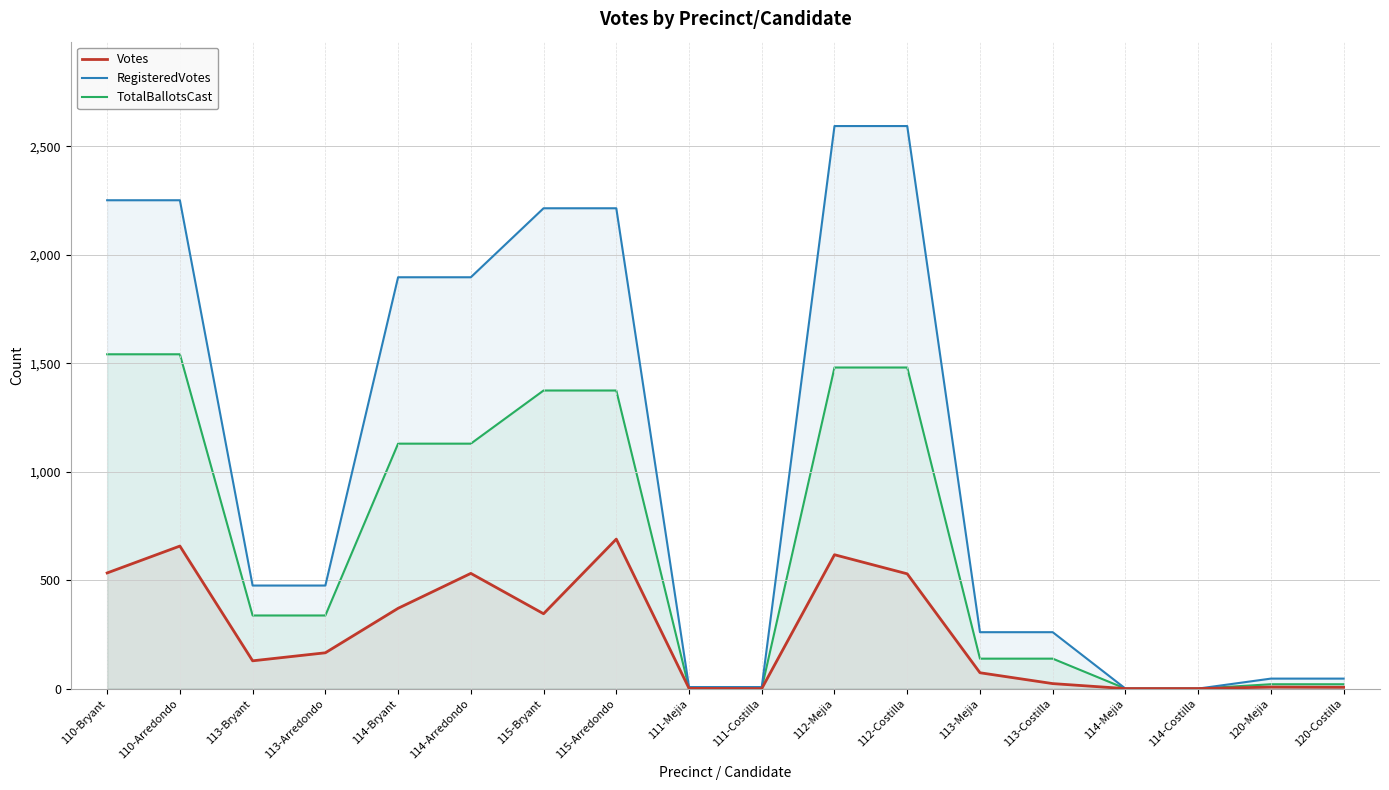

Which category has the highest value across all series?

112-Mejia